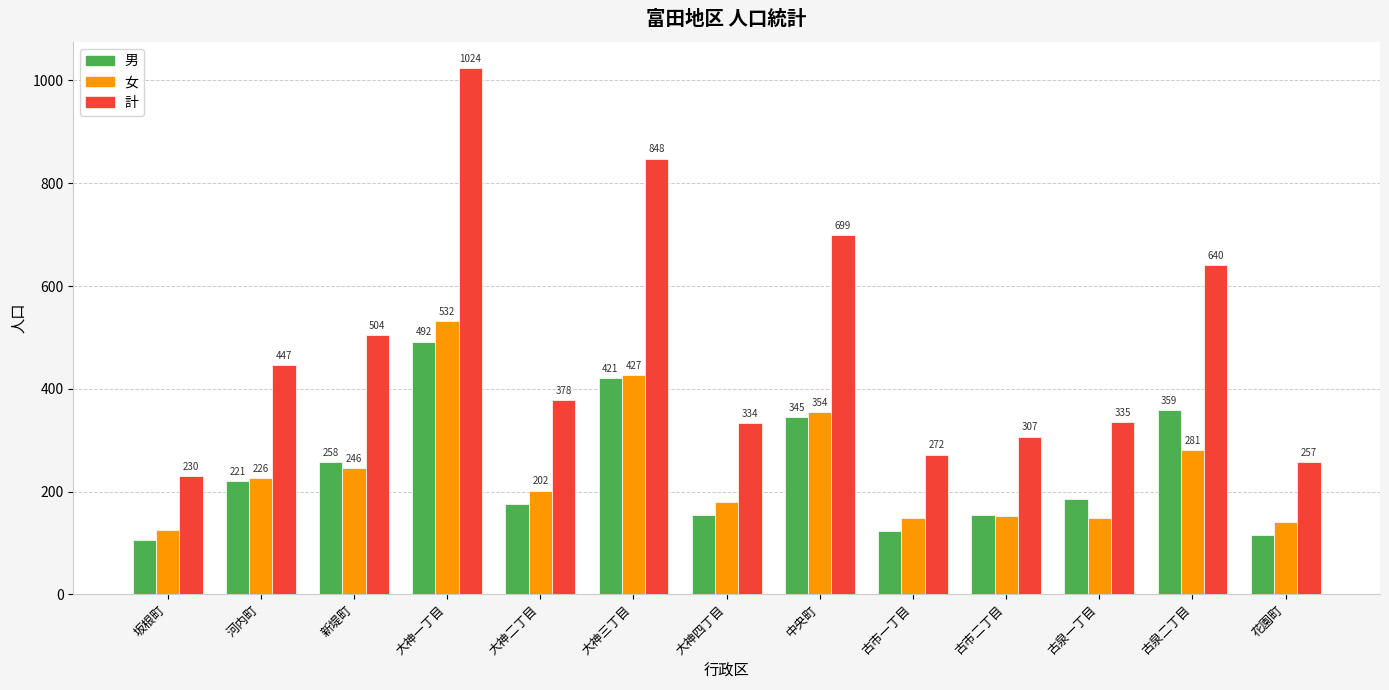

Count the number of categories in the chart.

13